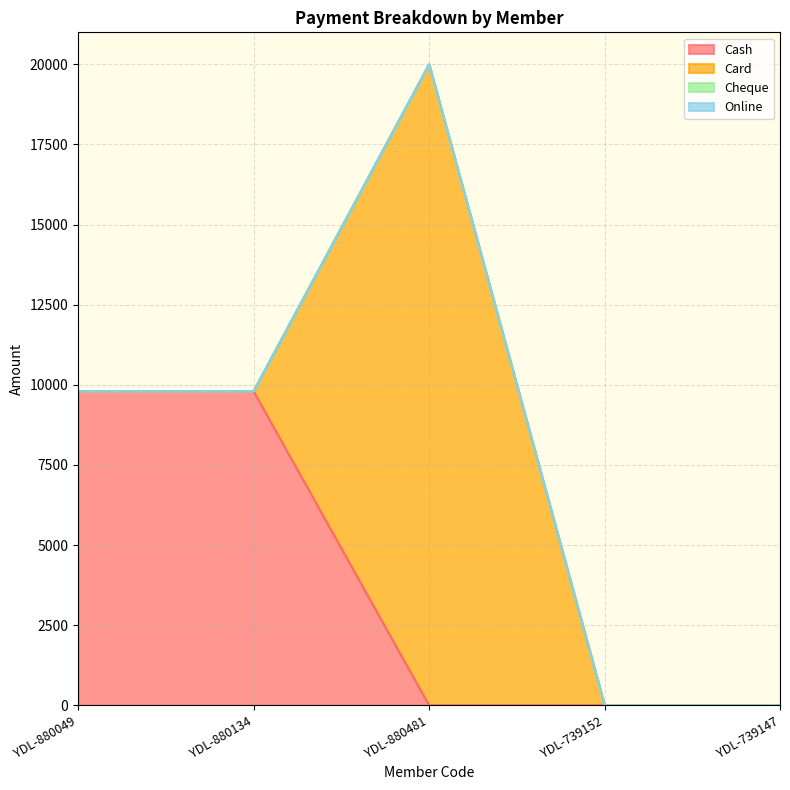

How many categories are shown in the chart?

5